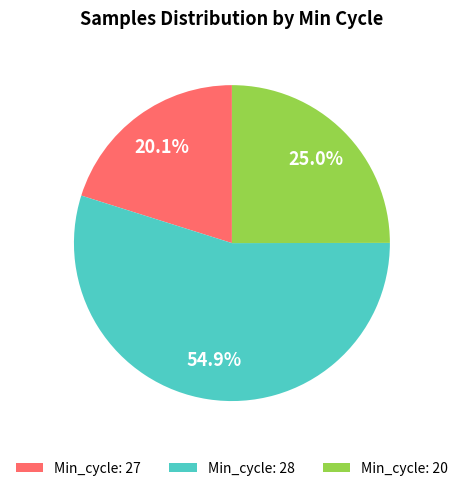

Which category accounts for the majority?

Min_cycle: 28